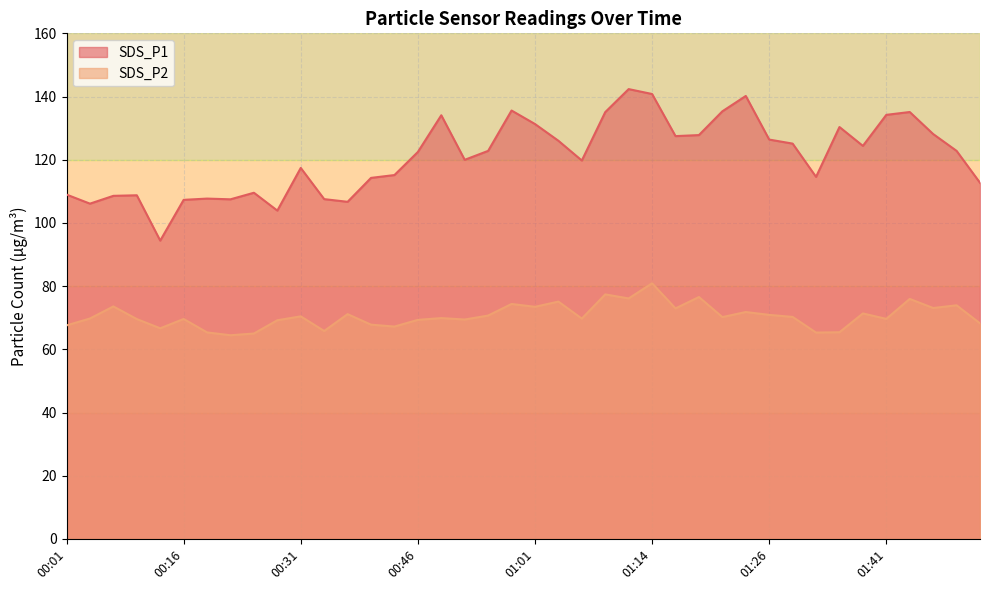

Reading right to left, what are all the values shown in this chart?

SDS_P1: 112.7	122.8	128.1	135.1	134.2	124.4	130.3	114.6	125.1	126.4	140.2	135.3	127.8	127.5	140.8	142.3	135.1	119.8	126.0	131.3	135.6	122.8	120.0	134.1	122.5	115.2	114.2	106.7	107.5	117.4	103.9	109.5	107.5	107.7	107.3	94.4	108.8	108.6	106.1	109.0
SDS_P2: 68.2	73.9	73.1	76.0	69.6	71.3	65.4	65.3	70.2	70.9	71.8	70.2	76.5	73.0	80.9	76.1	77.4	69.7	75.1	73.5	74.3	70.7	69.4	69.9	69.3	67.2	67.8	71.1	65.8	70.4	69.2	65.0	64.5	65.3	69.6	66.7	69.6	73.6	69.8	67.6